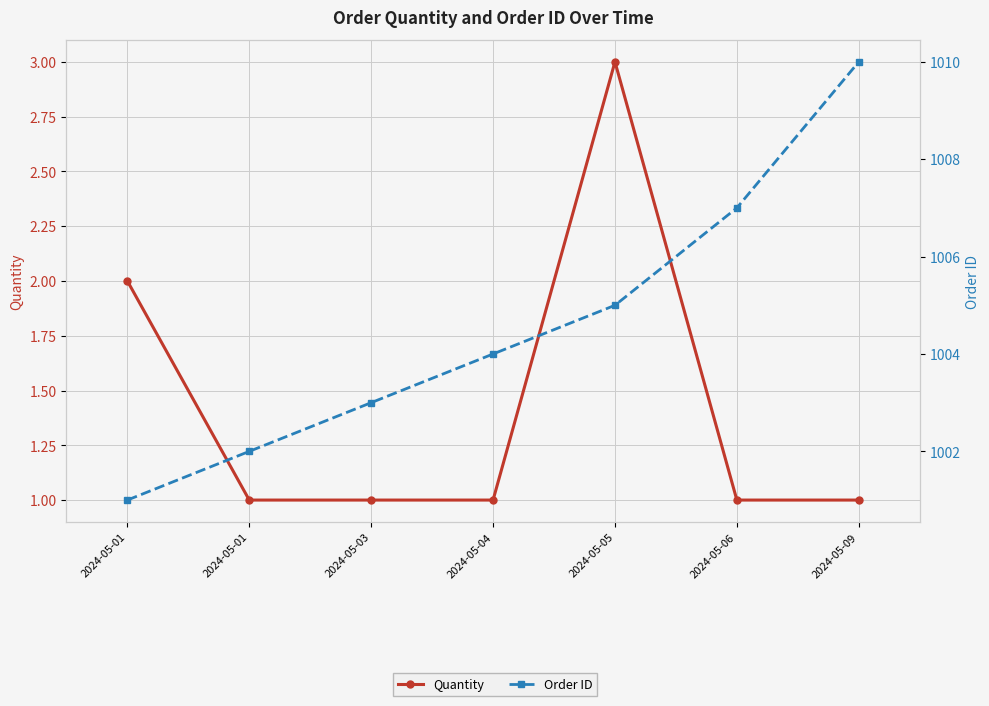

Count the number of data series in this chart.

2